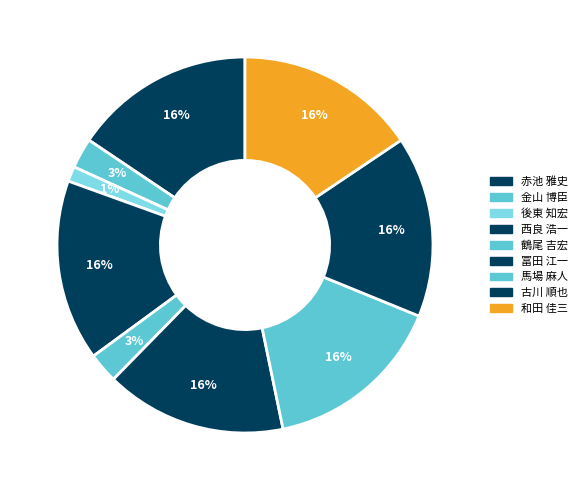

What is the largest slice in the pie chart?

赤池 雅史